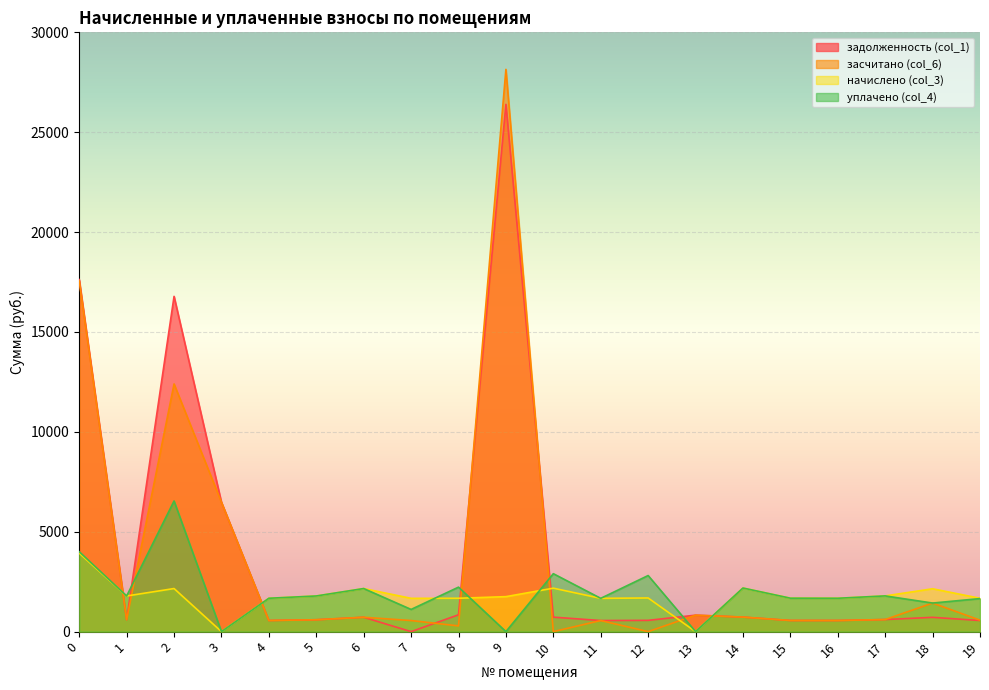

Is it true that начислено (col_3) equals 732.5 at 16?

False